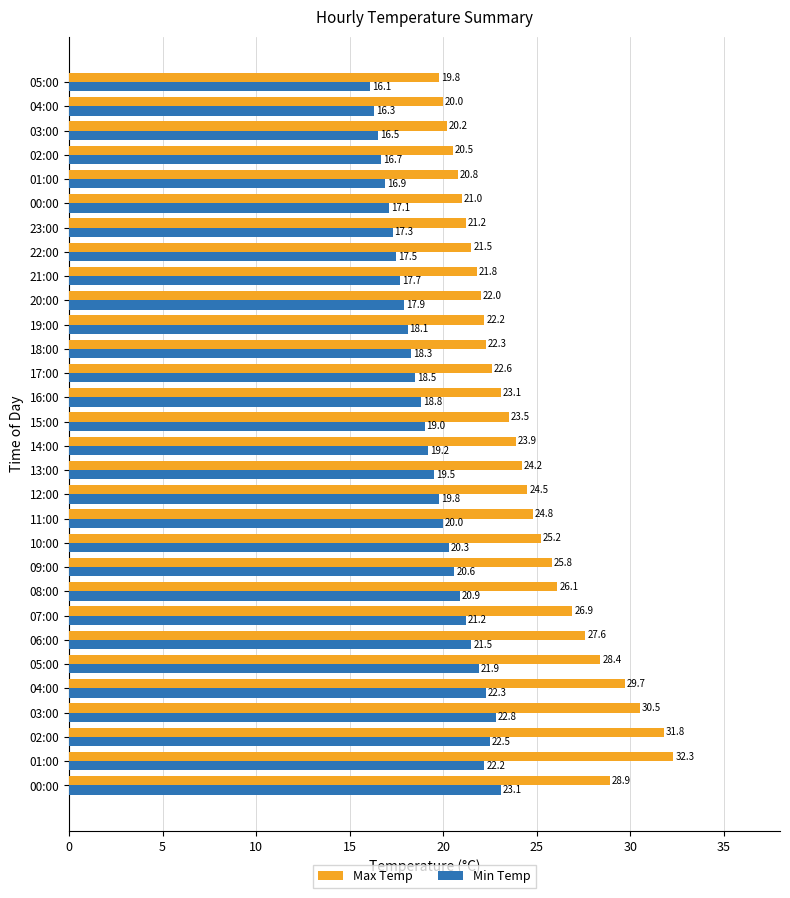

How many categories are shown in the chart?

30